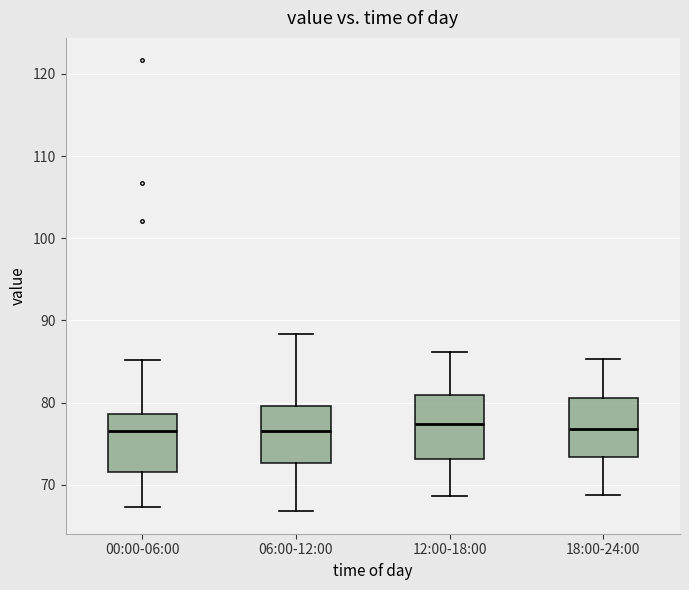

Reading left to right, read every box against the y-axis: the position of its median line, the range the box covers, and the ends of its whiskers. The values are not printed on the chart, so give them approximately, as read against the axis.

00:00-06:00: median 77, box 72 to 79, whiskers 67 to 85
06:00-12:00: median 77, box 73 to 80, whiskers 67 to 88
12:00-18:00: median 77, box 73 to 81, whiskers 69 to 86
18:00-24:00: median 77, box 73 to 81, whiskers 69 to 85